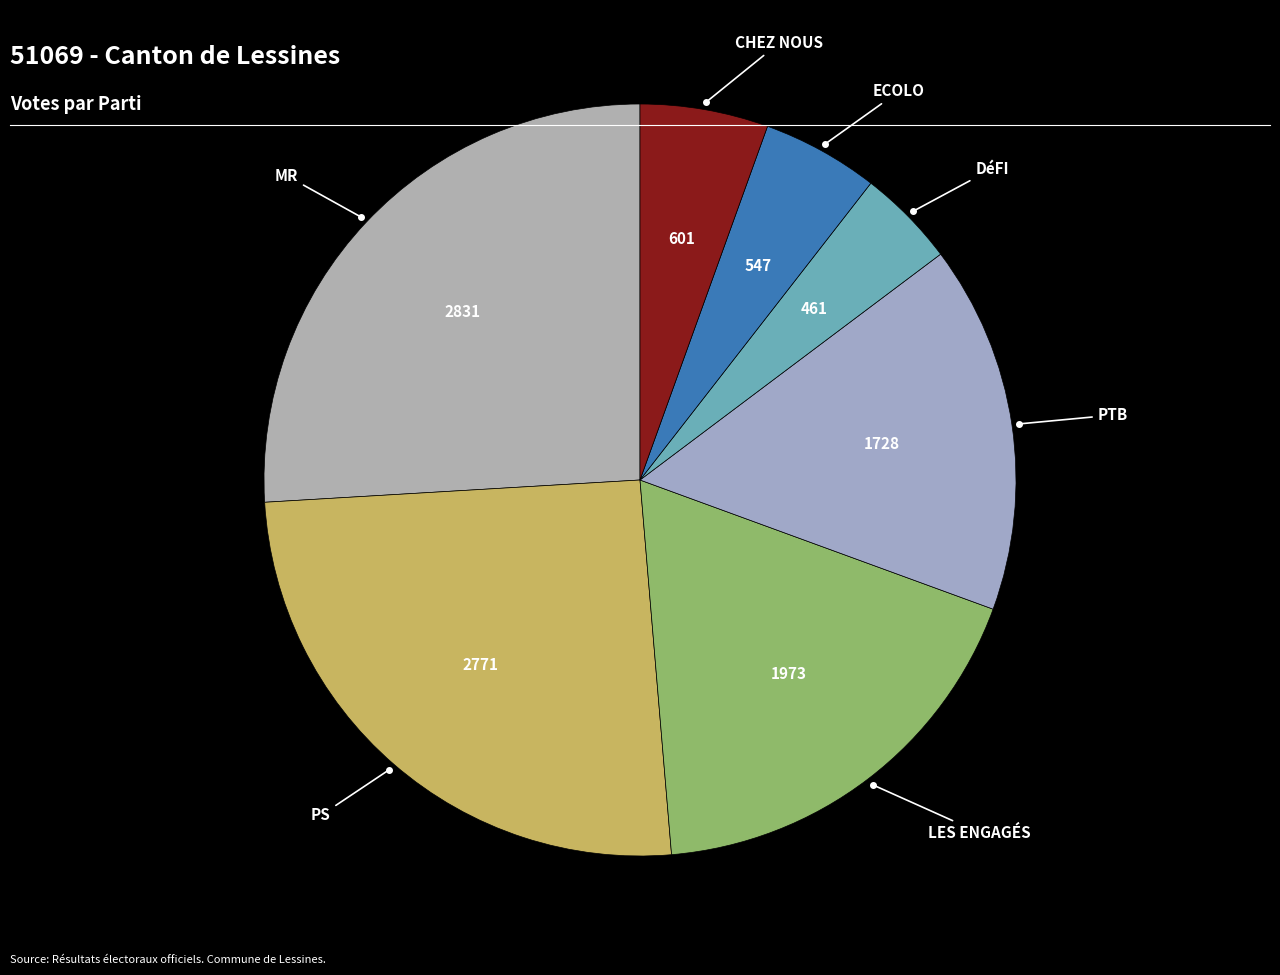

How many segments does this pie chart have?

7